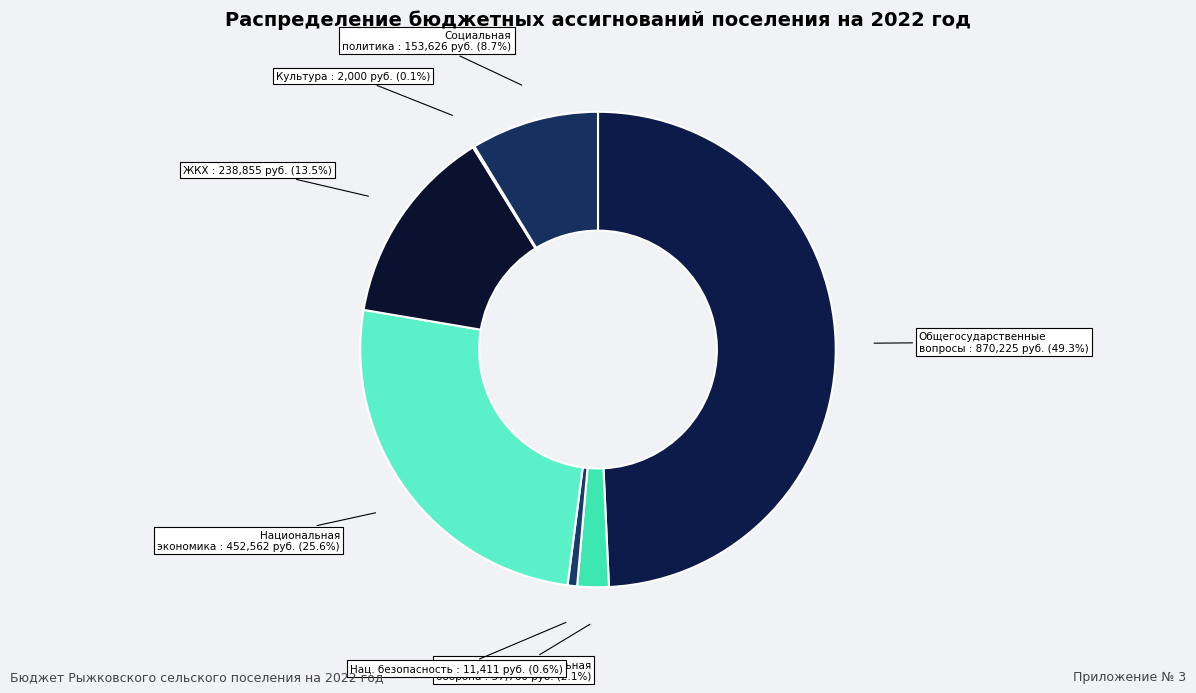

To the nearest percent, what is the difference between the largest and smallest slice percentages?

49%